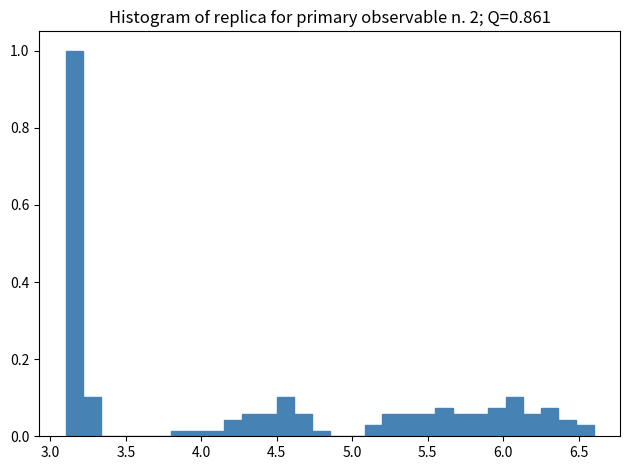

Around what value on the x-axis is the tallest bar? Give the approximate position of its centre, as read against the axis.

3.15